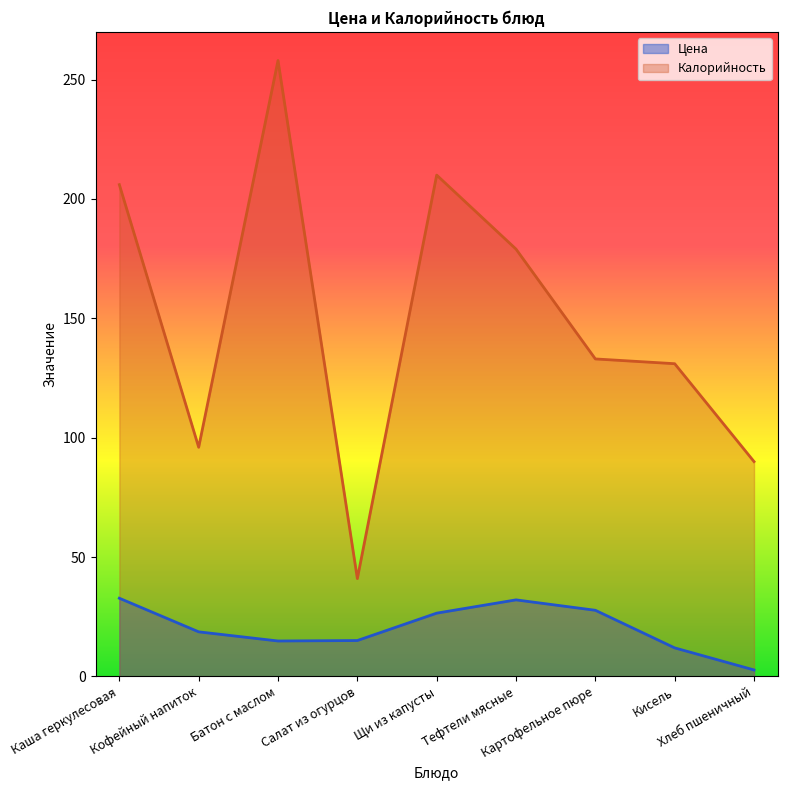

Which category has the highest value in the Калорийность series?

Батон с маслом